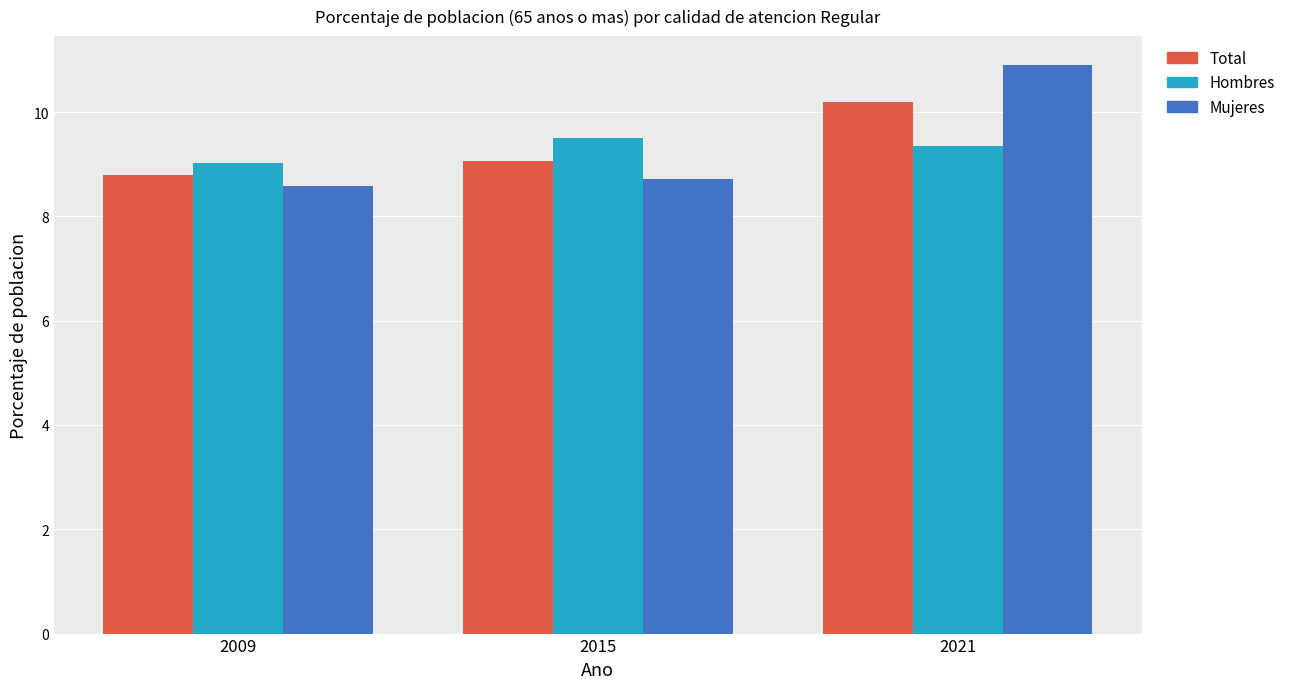

Is it true that Total equals 14.7 at 2015?

False